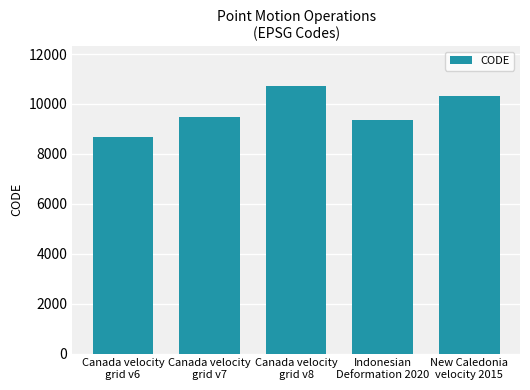

What is the sum of all values?

48564